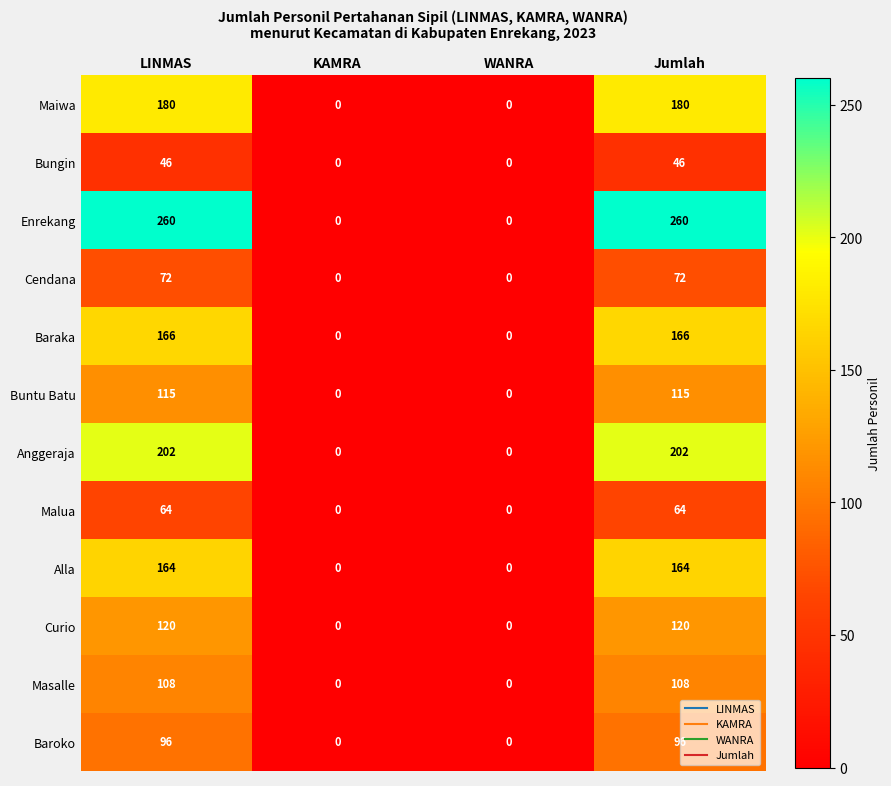

At how many categories does at least one series exceed 139?

2